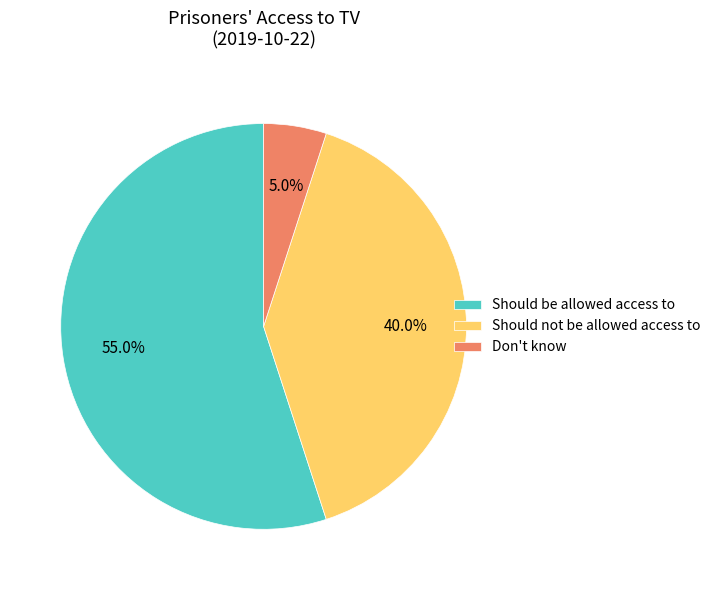

Rank the categories by value from highest to lowest.

Should be allowed access to, Should not be allowed access to, Don't know